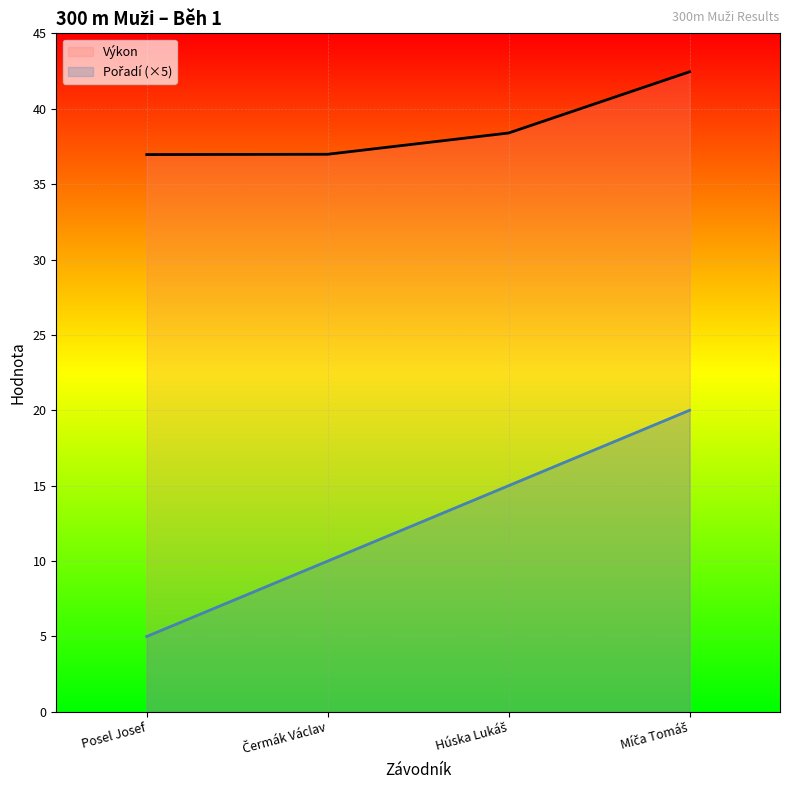

Which category has the highest value across all series?

Míča Tomáš